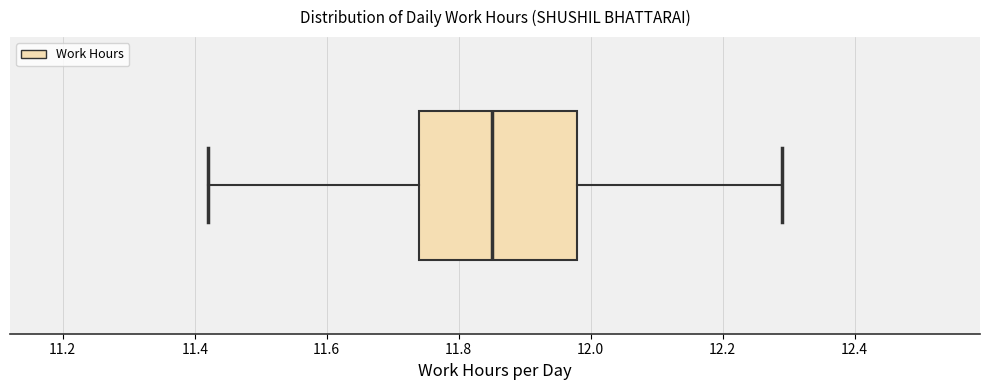

Read this box plot against the x-axis: the position of the median line, the range covered by the box, and the ends of both whiskers. The values are not printed on the chart, so give them approximately, as read against the axis.

median 11.86, box 11.74 to 11.98, whiskers 11.42 to 12.30